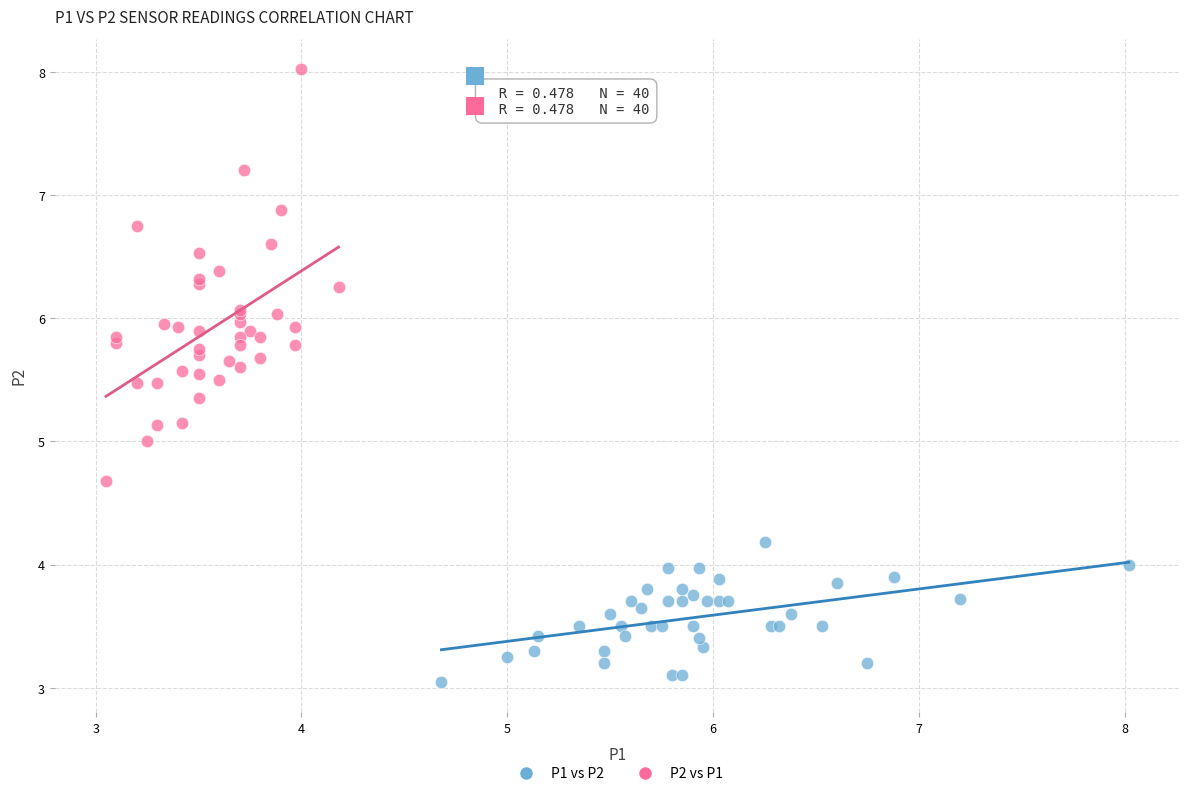

Which series contains the lowest Y value?

P1 vs P2